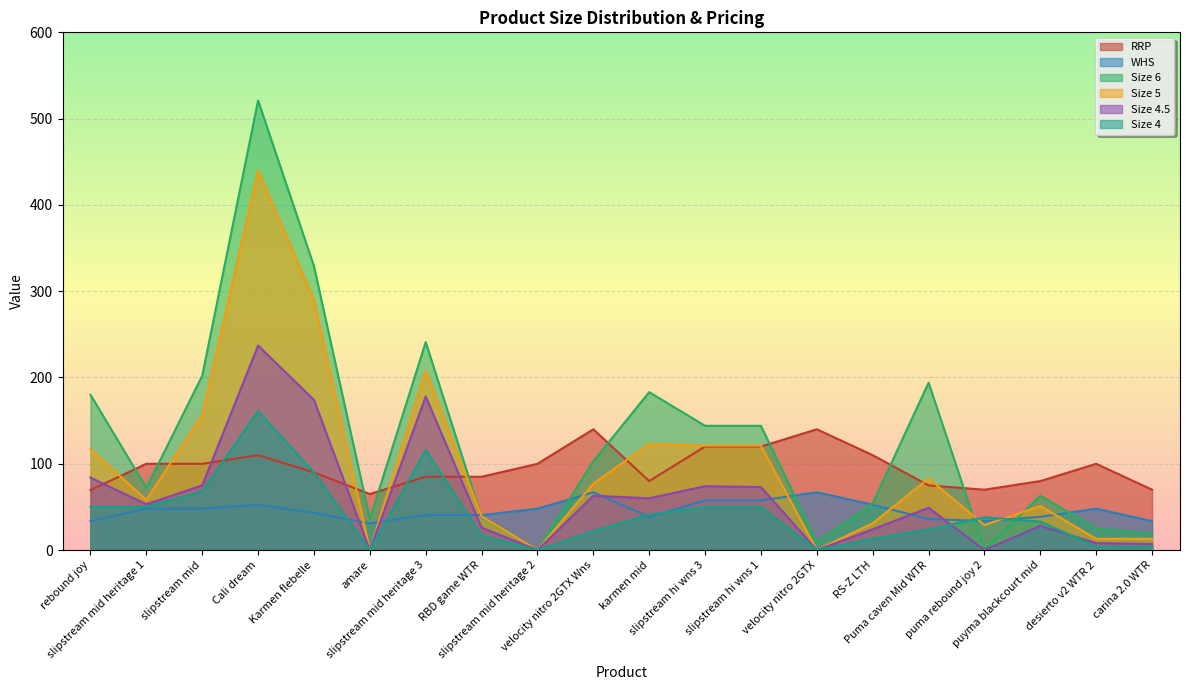

Rank the series at velocity nitro 2GTX Wns from lowest to highest value.

Size 4, Size 4.5, WHS, Size 5, Size 6, RRP